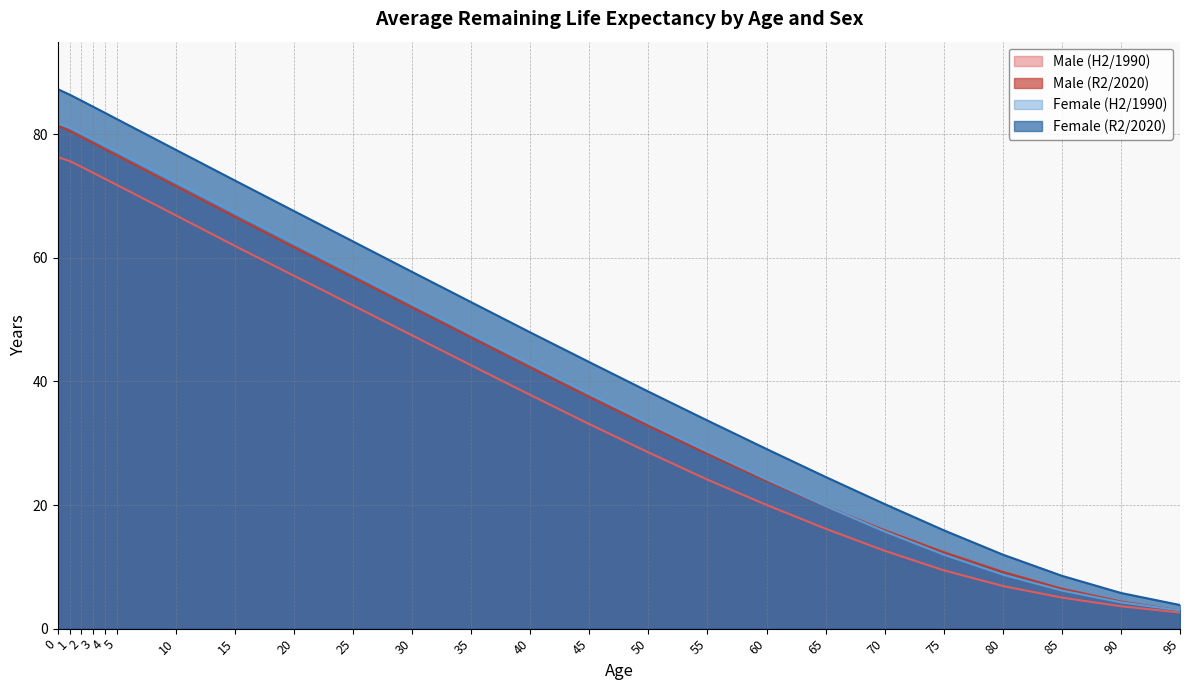

True or false: Male (R2/2020) and Male (H2/1990) intersect in this chart.

False